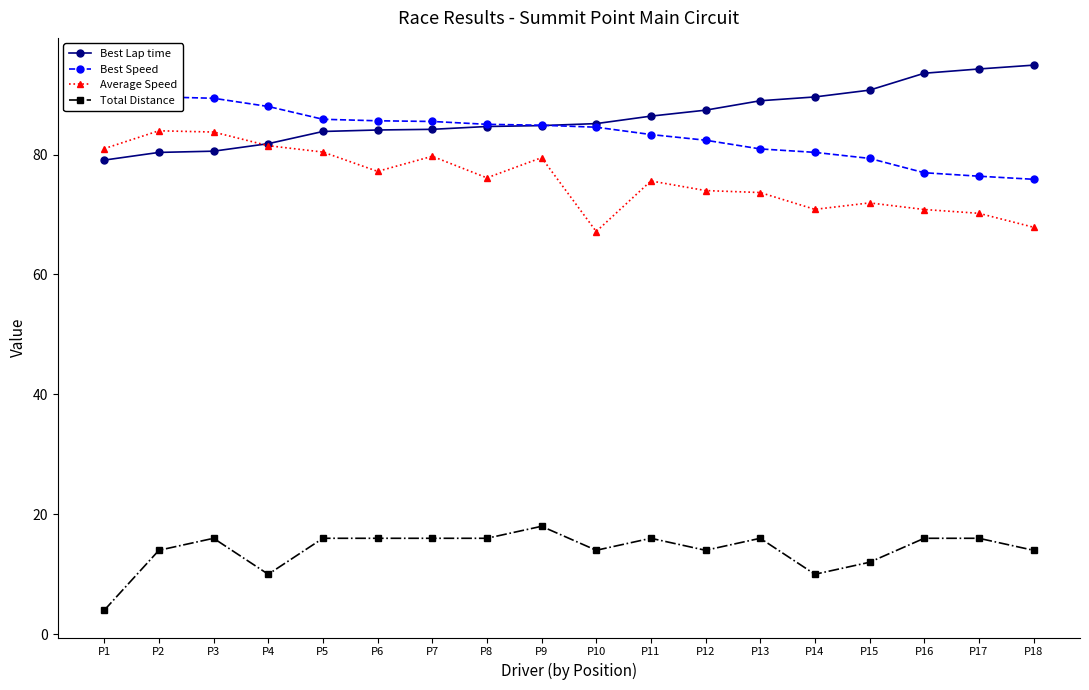

Count the number of data series in this chart.

4